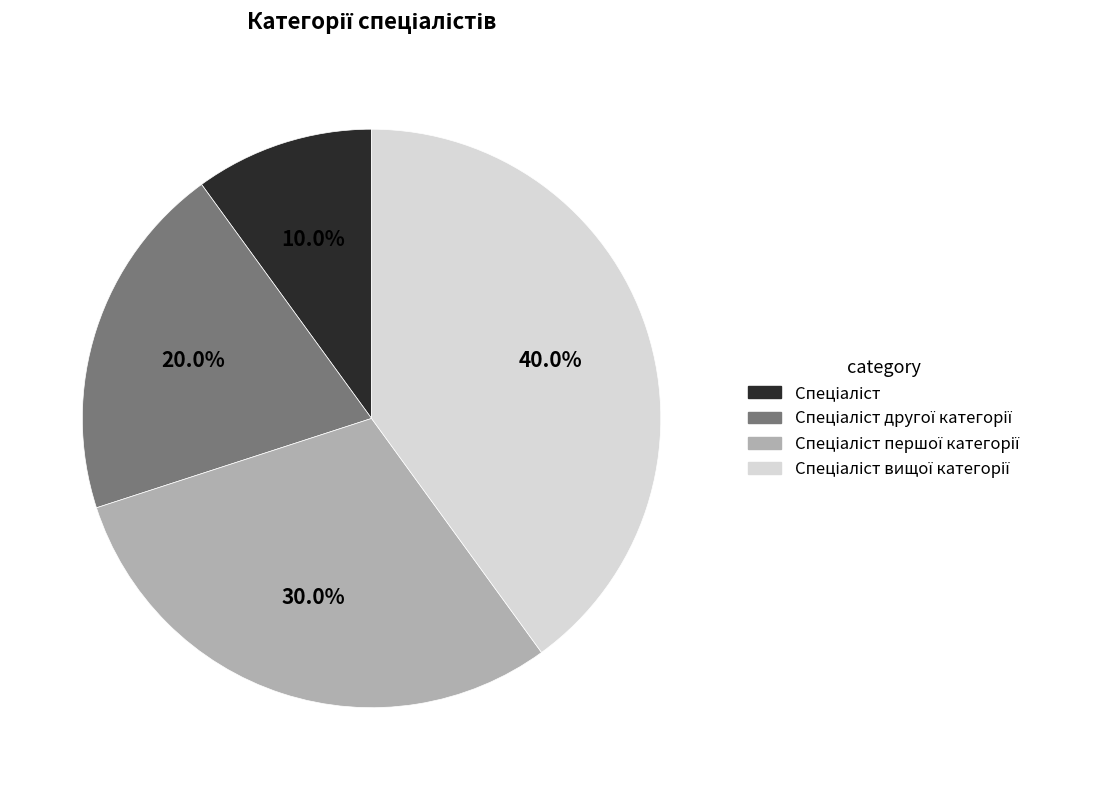

Is there a majority slice in this chart?

No